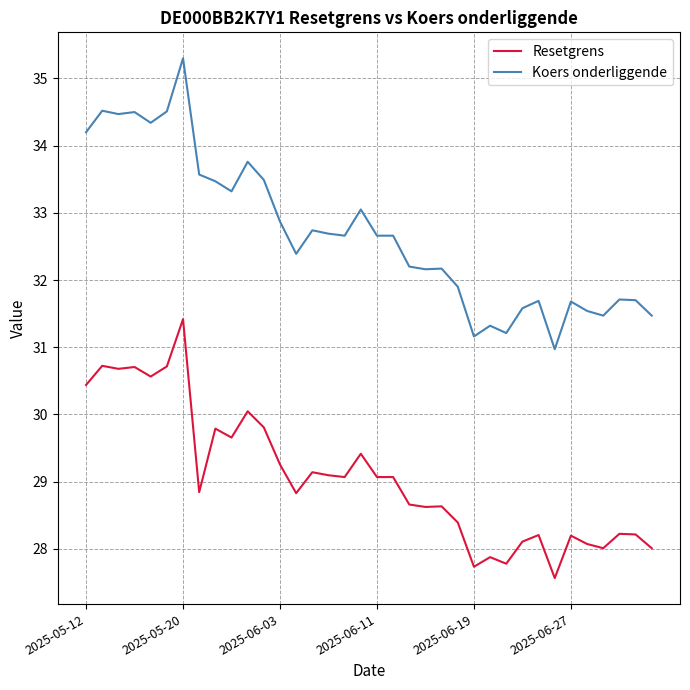

True or false: Resetgrens and Koers onderliggende cross at least once.

False